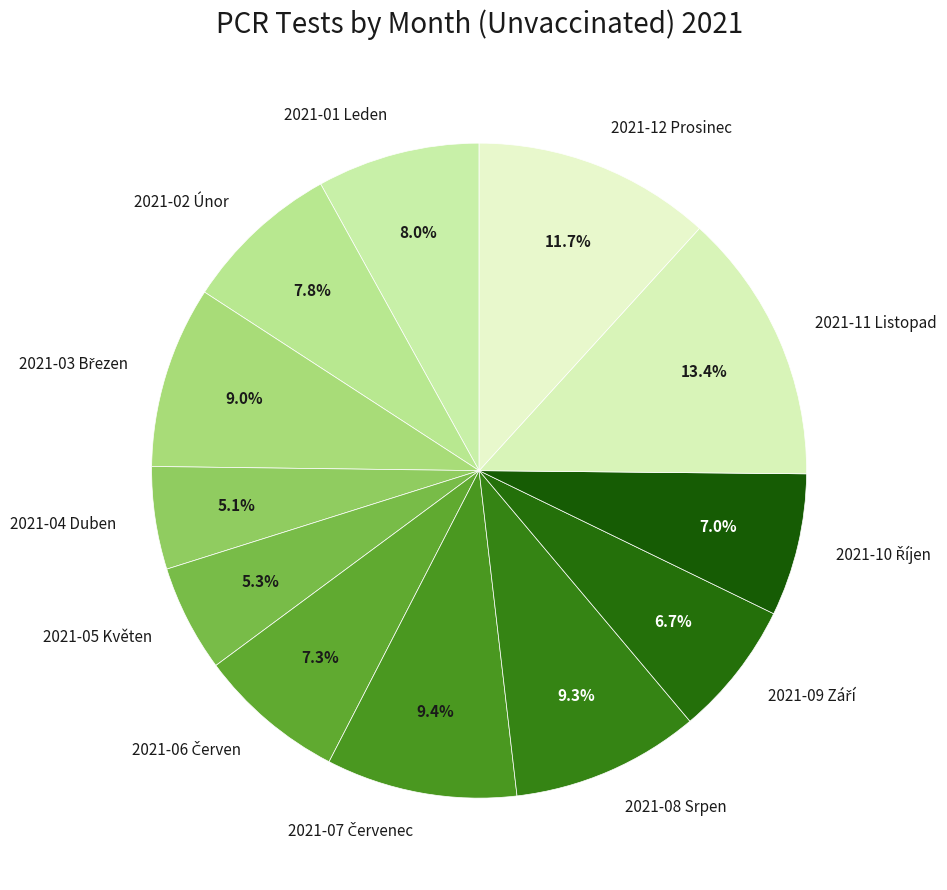

How many slices are in this pie chart?

12